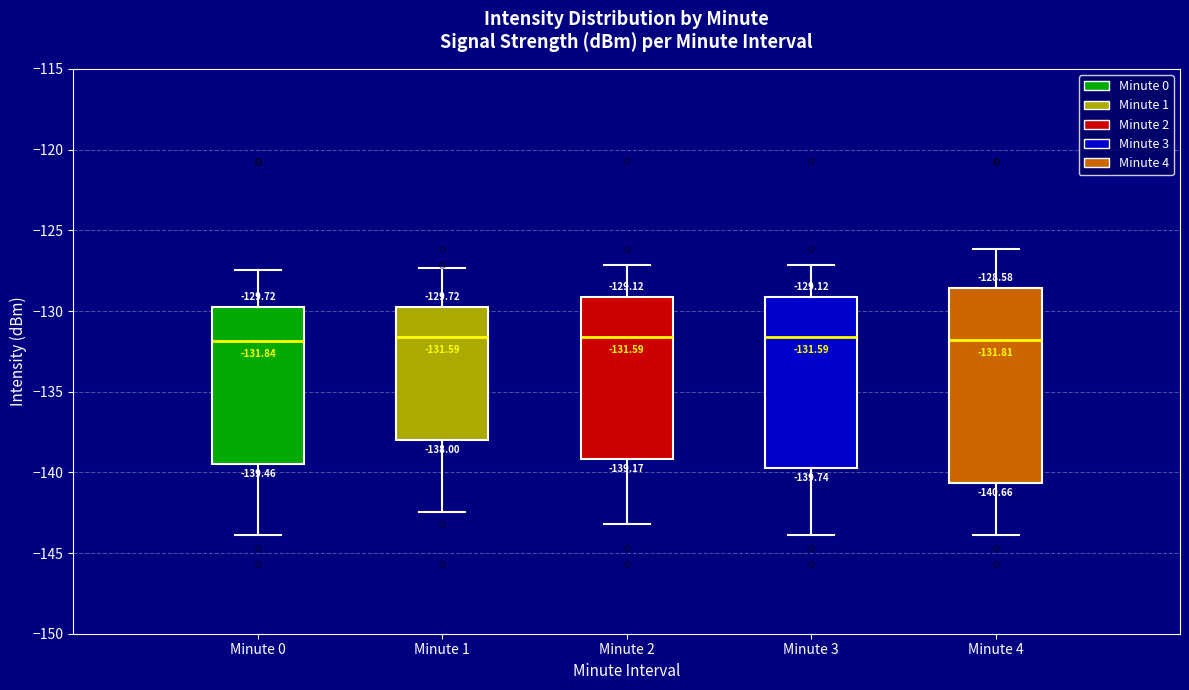

Comparing the boxes themselves (not the whiskers), which one is the tallest?

Minute 4